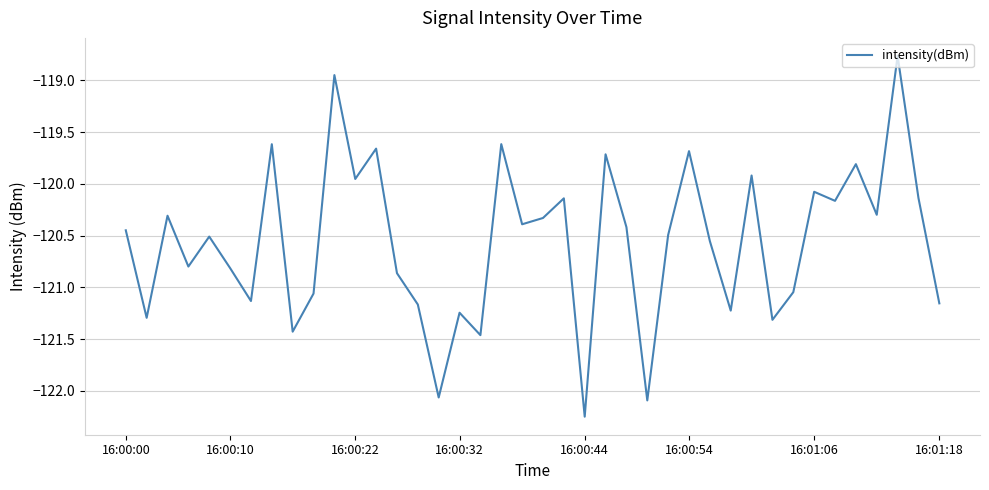

What is the difference between the maximum and minimum values?

3.5